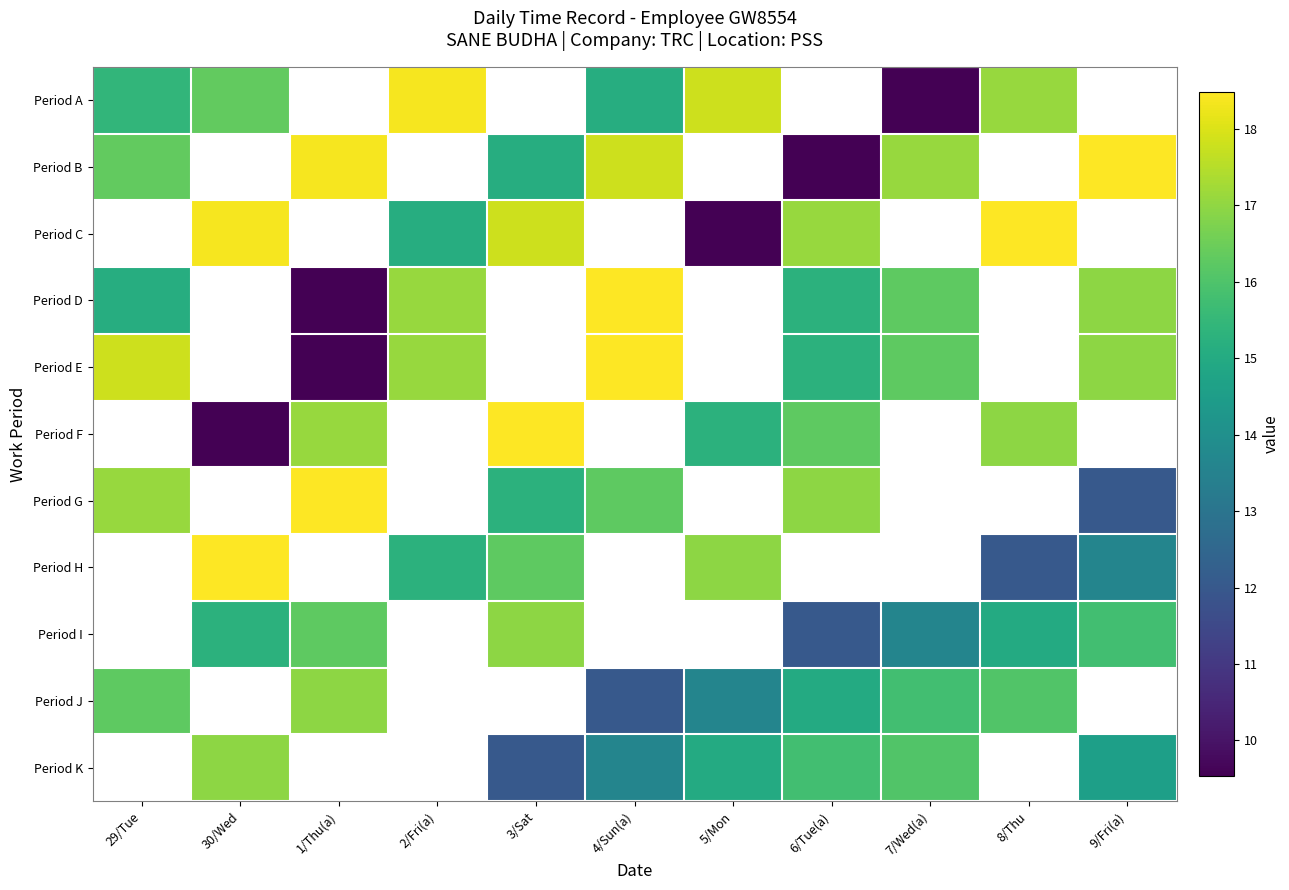

Between 8/Thu and 2/Fri(a), which is larger?

2/Fri(a)